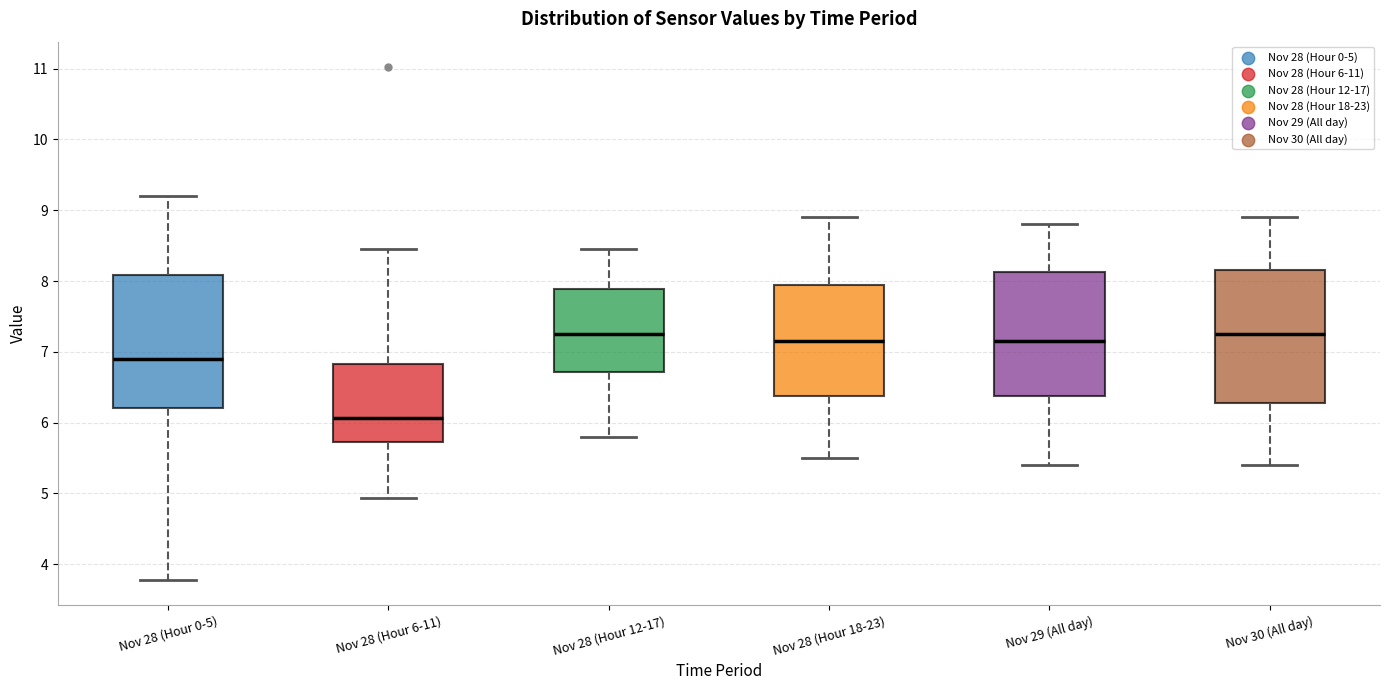

Reading left to right, read every box against the y-axis: the position of its median line, the range the box covers, and the ends of its whiskers. The values are not printed on the chart, so give them approximately, as read against the axis.

Nov 28 (Hour 0-5): median 6.9, box 6.2 to 8.1, whiskers 3.8 to 9.2
Nov 28 (Hour 6-11): median 6.1, box 5.7 to 6.8, whiskers 4.9 to 8.5
Nov 28 (Hour 12-17): median 7.3, box 6.7 to 7.9, whiskers 5.8 to 8.5
Nov 28 (Hour 18-23): median 7.2, box 6.4 to 8.0, whiskers 5.5 to 8.9
Nov 29 (All day): median 7.2, box 6.4 to 8.1, whiskers 5.4 to 8.8
Nov 30 (All day): median 7.3, box 6.3 to 8.2, whiskers 5.4 to 8.9